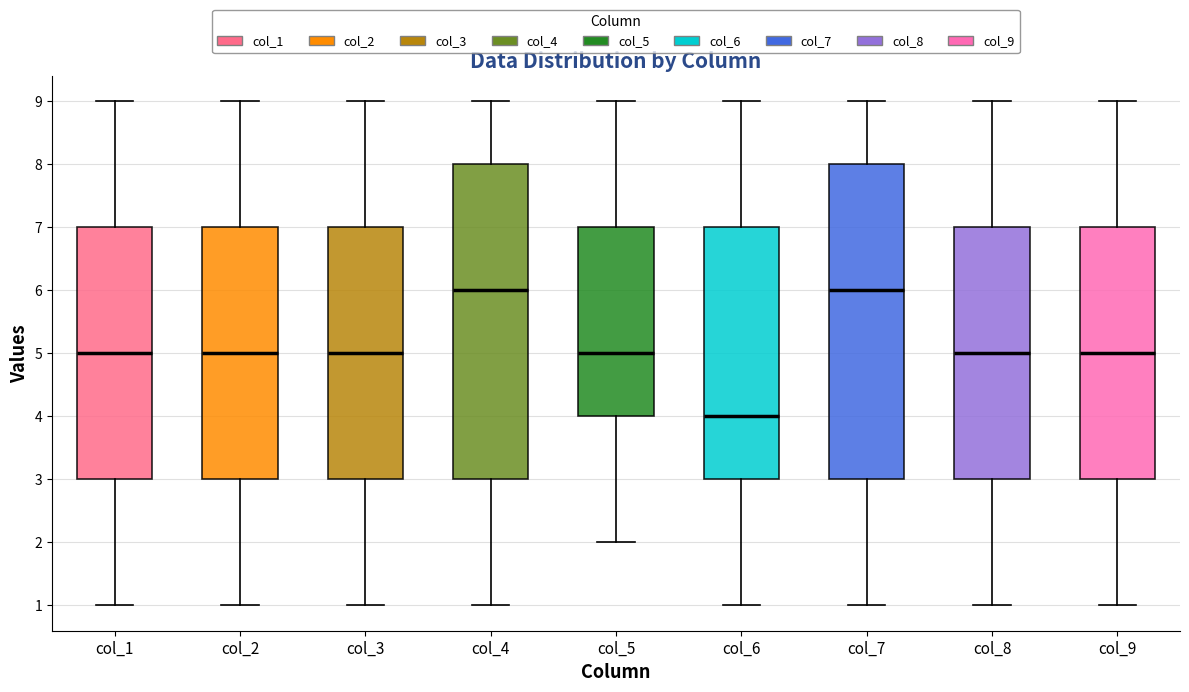

Which box has the lowest median line?

col_6